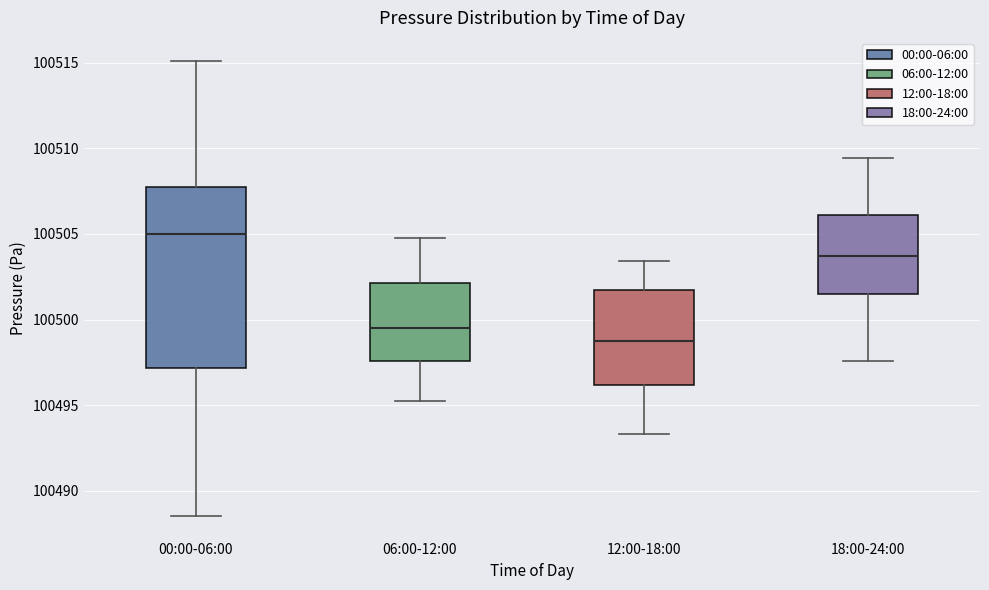

Which box has the highest median line?

00:00-06:00